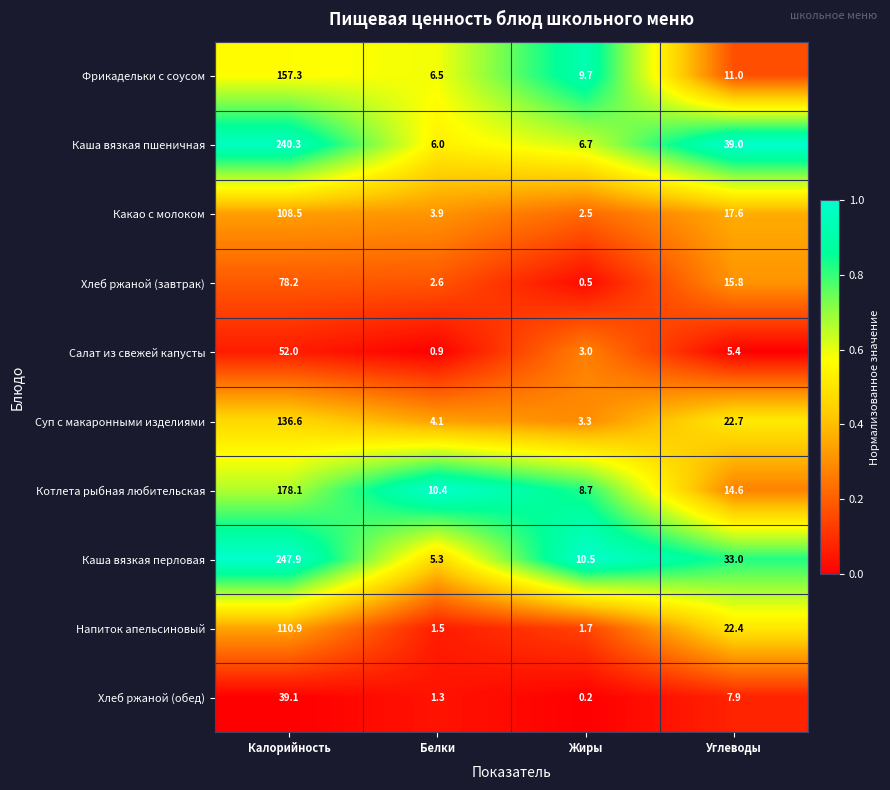

Which series has the widest spread of values?

Каша вязкая перловая